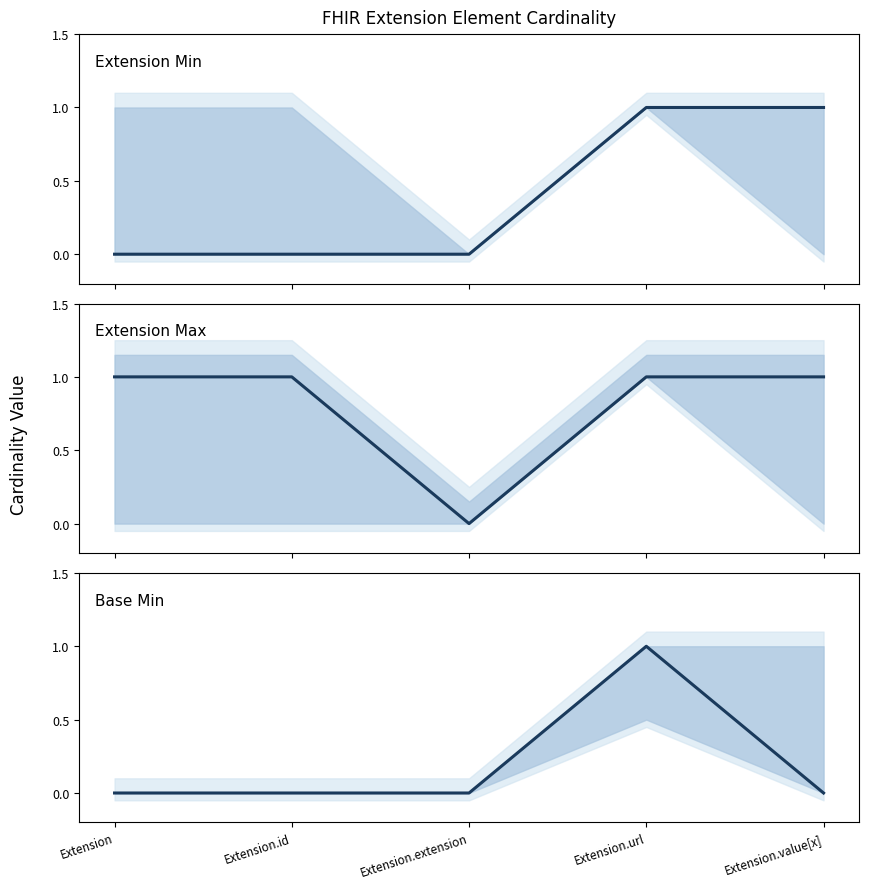

Reading right to left, transcribe all the data shown in this chart.

Extension Min: Extension.value[x]=1	Extension.url=1	Extension.extension=0	Extension.id=0	Extension=0
Extension Max: Extension.value[x]=1	Extension.url=1	Extension.extension=0	Extension.id=1	Extension=1
Base Min: Extension.value[x]=0	Extension.url=1	Extension.extension=0	Extension.id=0	Extension=0